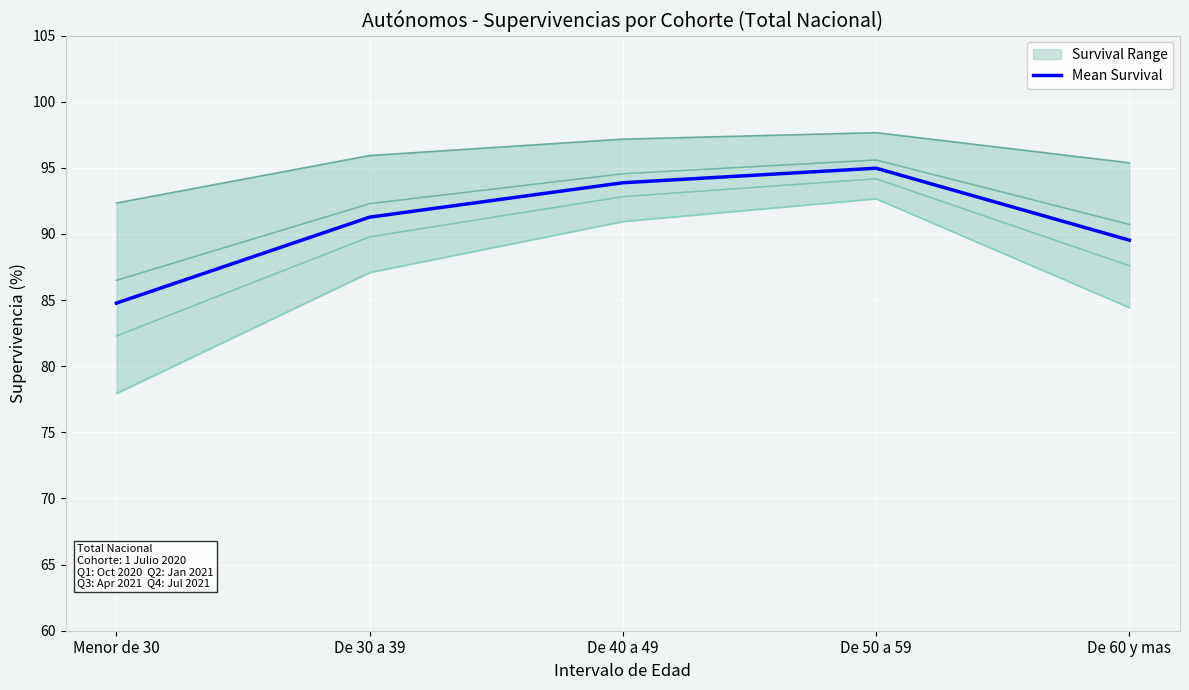

Where does the data first go above 91?

De 30 a 39